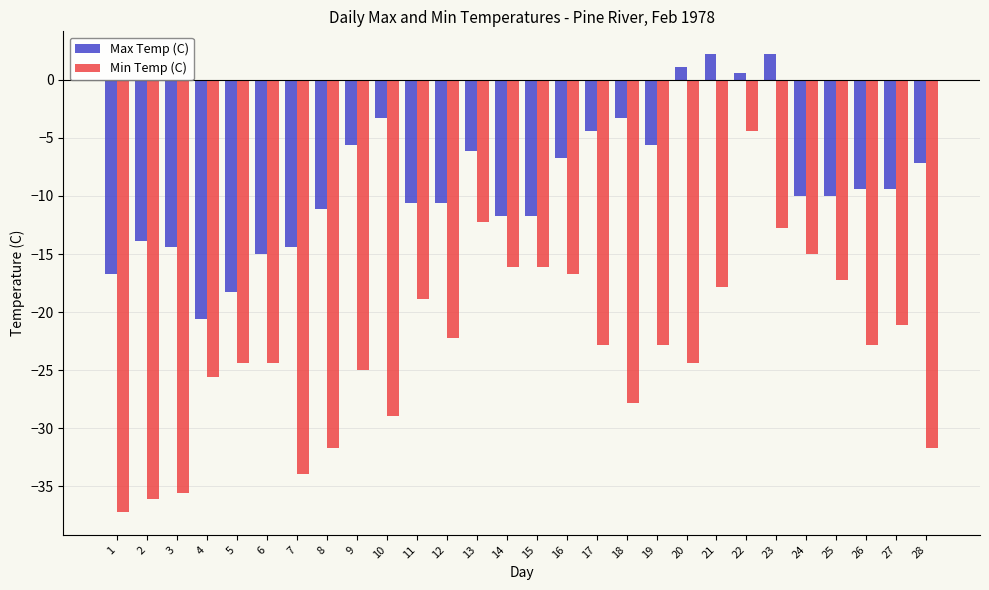

At which label does Min Temp (C) reach its minimum?

1